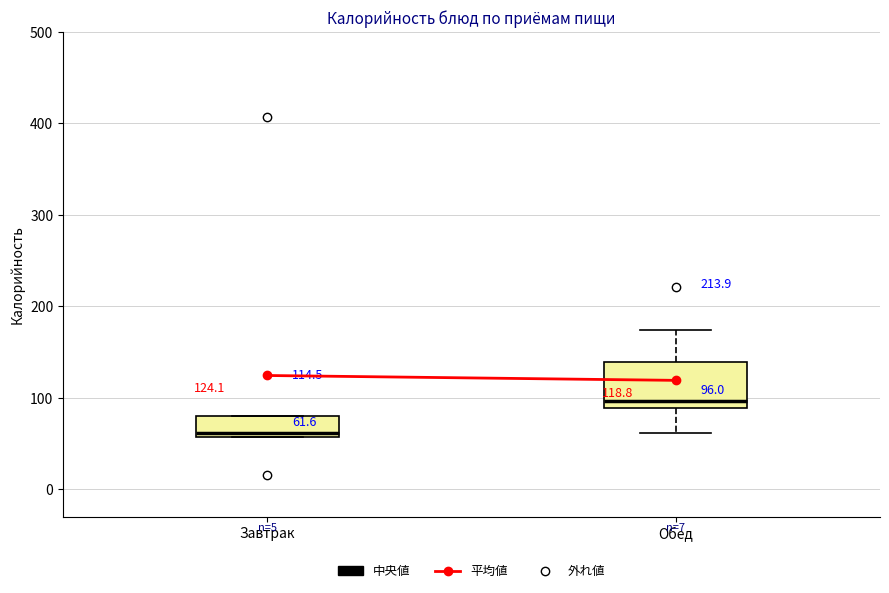

Comparing the boxes themselves (not the whiskers), which one is the tallest?

Обед